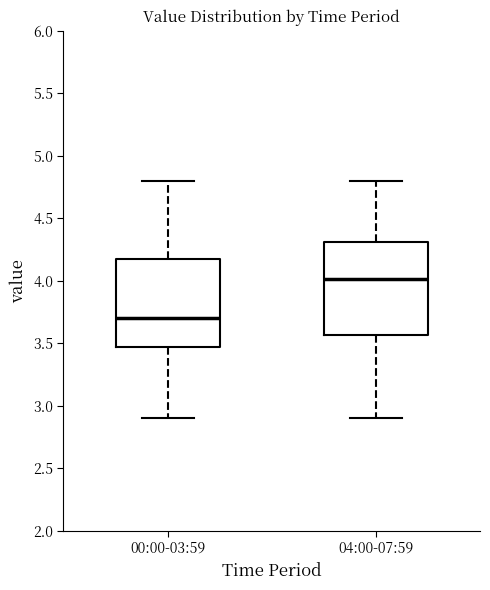

Which box's median line is the highest?

04:00-07:59